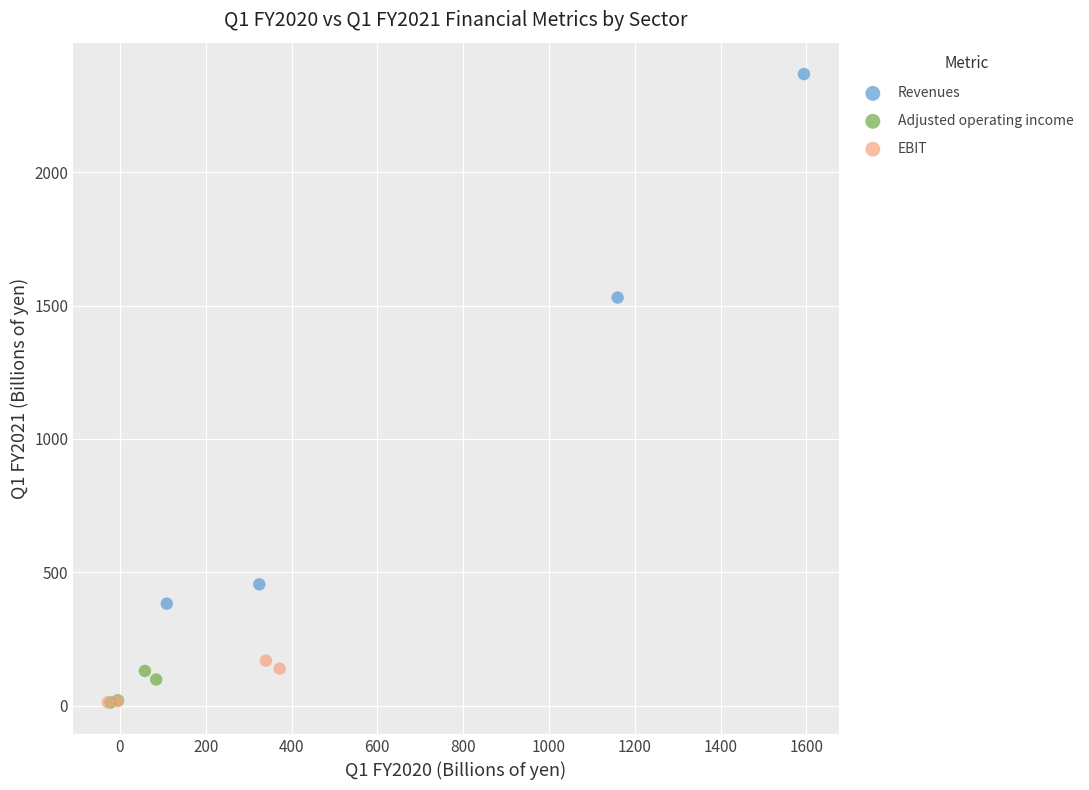

Which series reaches the maximum Y coordinate?

Revenues